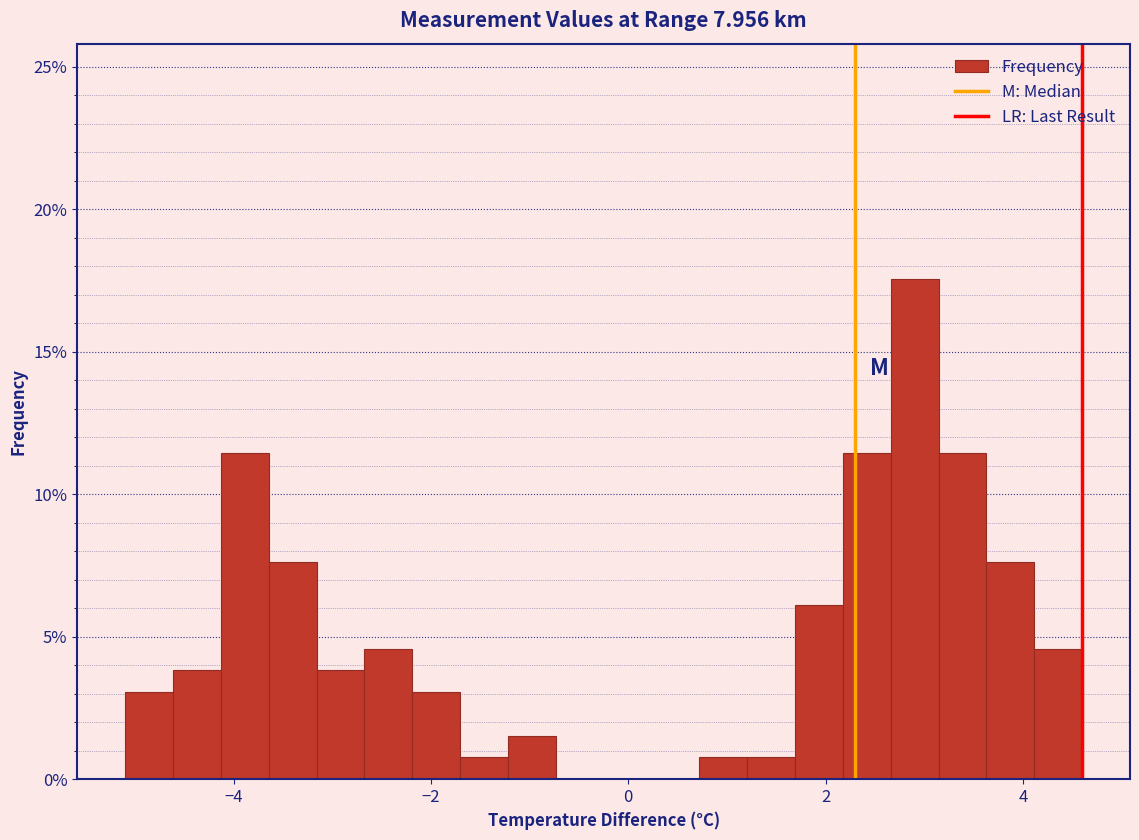

Read against the x-axis, roughly where is the centre of the tallest bar?

3.0